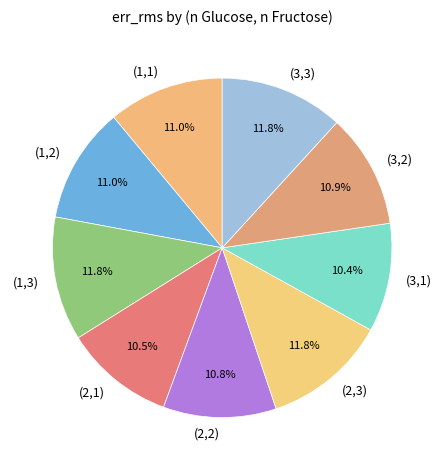

What is the total percentage of (1,3) and (3,2)?

22.7%